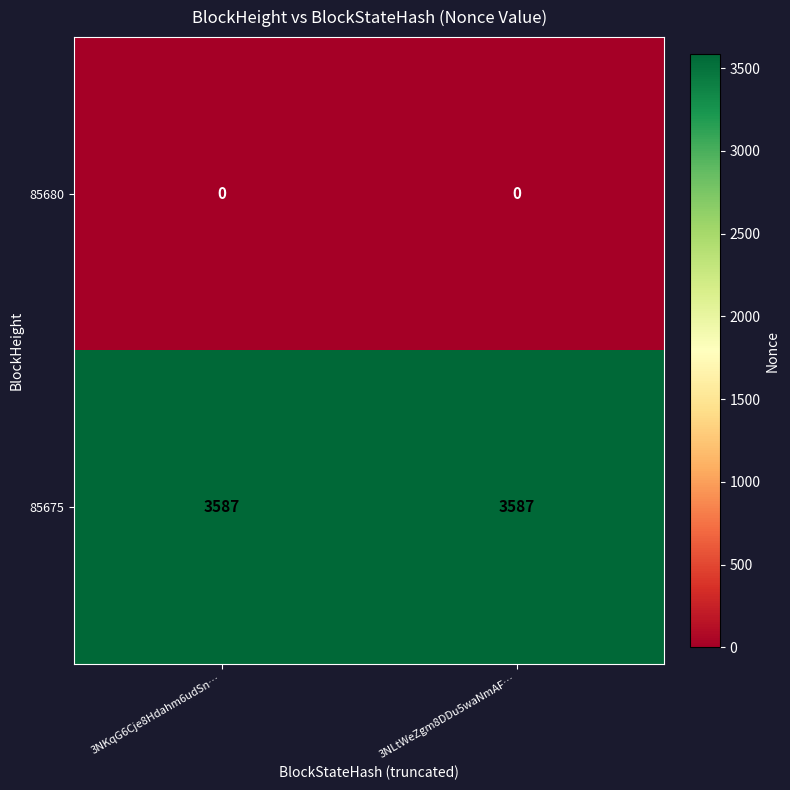

Reading left to right, list all the values displayed in this chart.

85680: 3NKqG6Cje8Hdahm6udSn…=0	3NLtWeZgm8DDu5waNmAF…=0
85675: 3NKqG6Cje8Hdahm6udSn…=3587	3NLtWeZgm8DDu5waNmAF…=3587